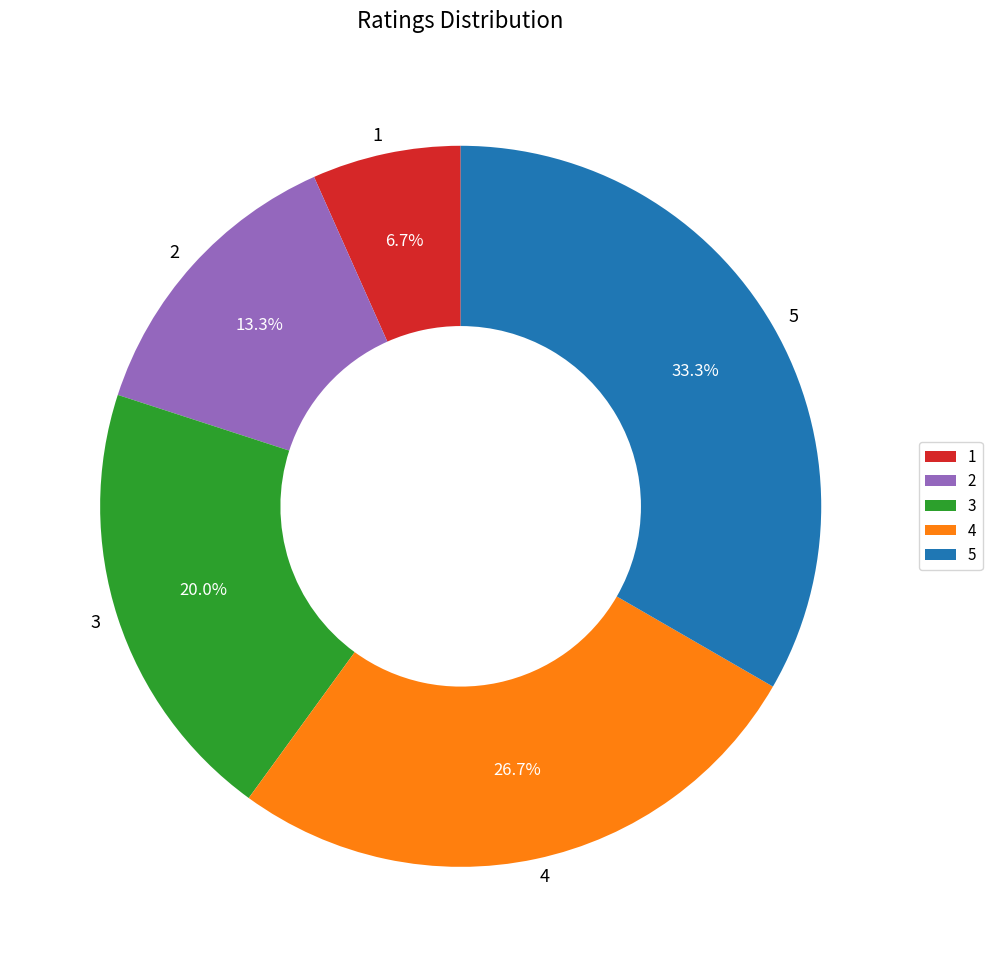

Count the number of slices in the pie.

5